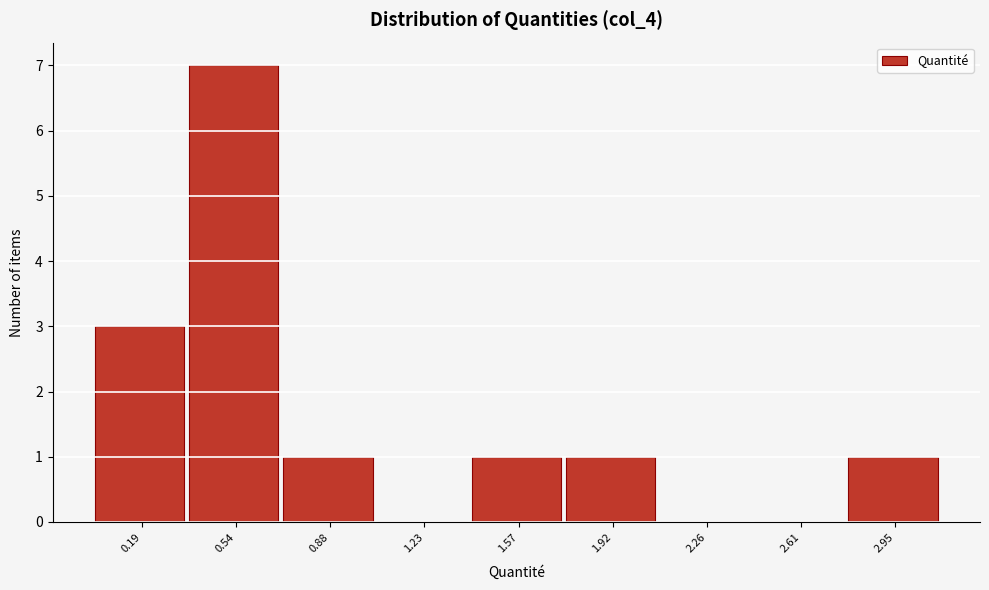

Reading left to right, list all the values displayed in this chart.

0.19=3	0.54=7	0.88=1	1.23=0	1.57=1	1.92=1	2.26=0	2.61=0	2.95=1